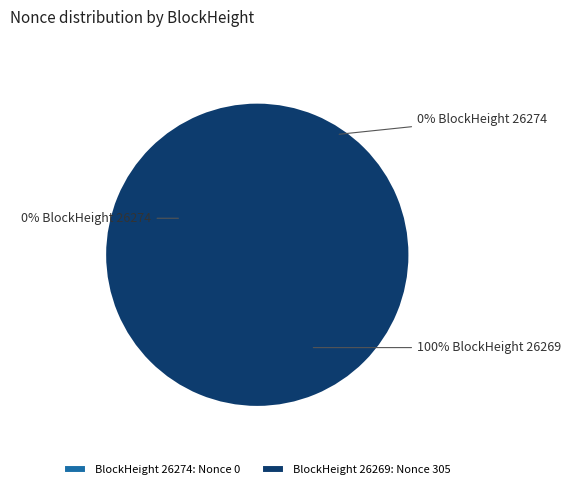

How many slices are in this pie chart?

2